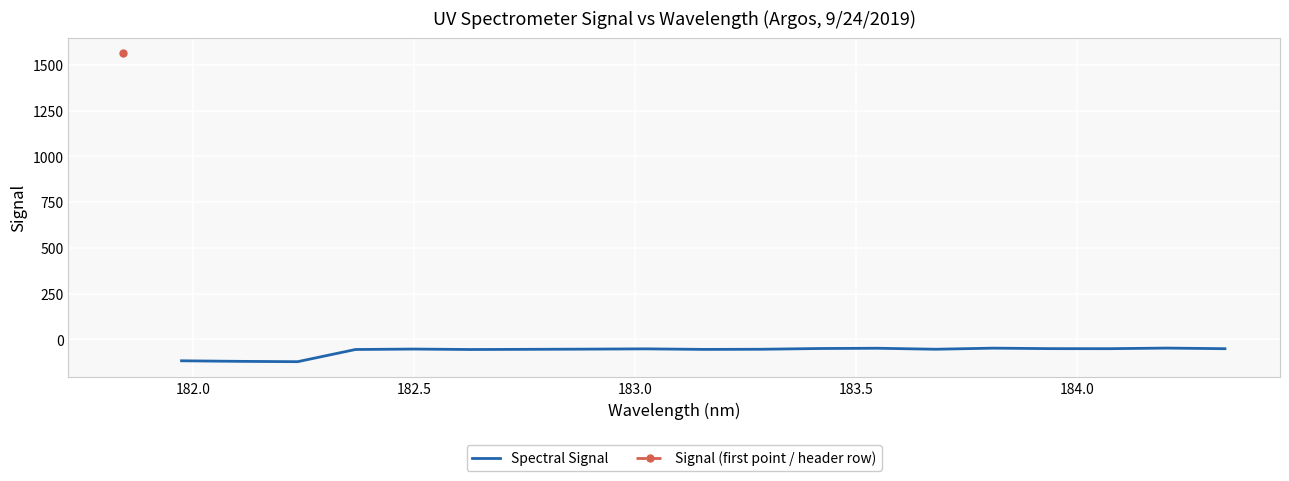

How many lines are shown in the chart?

1